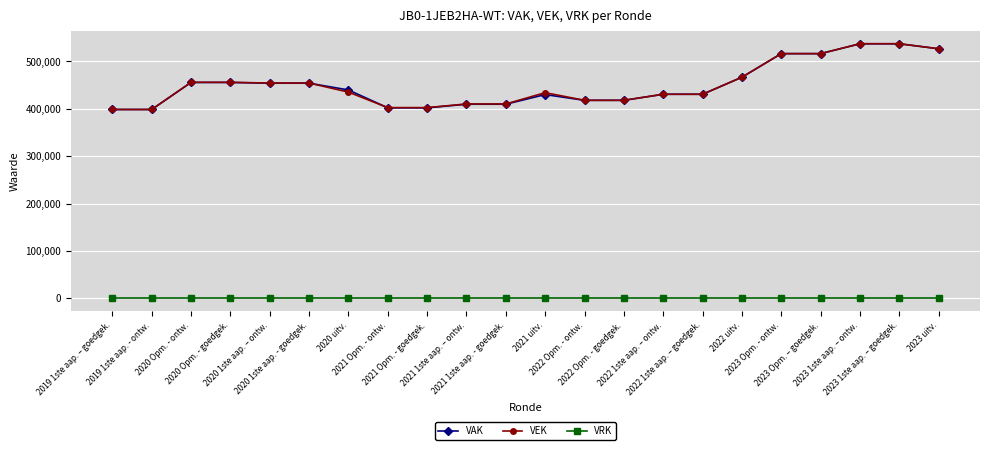

What is the greatest value displayed?

537344